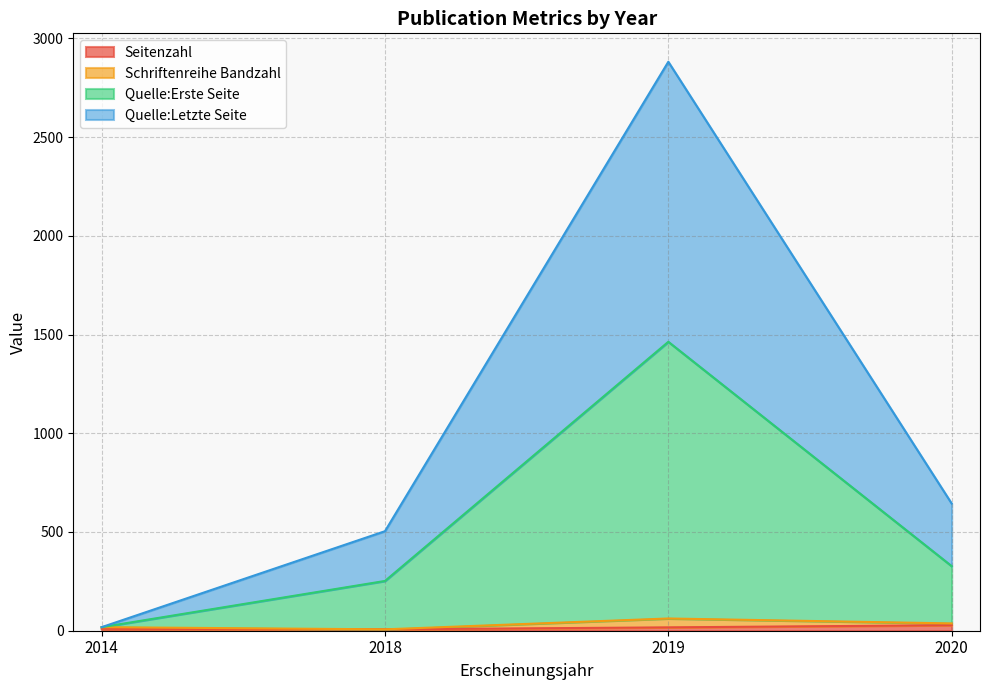

At which category is the sum across all series the highest?

2019